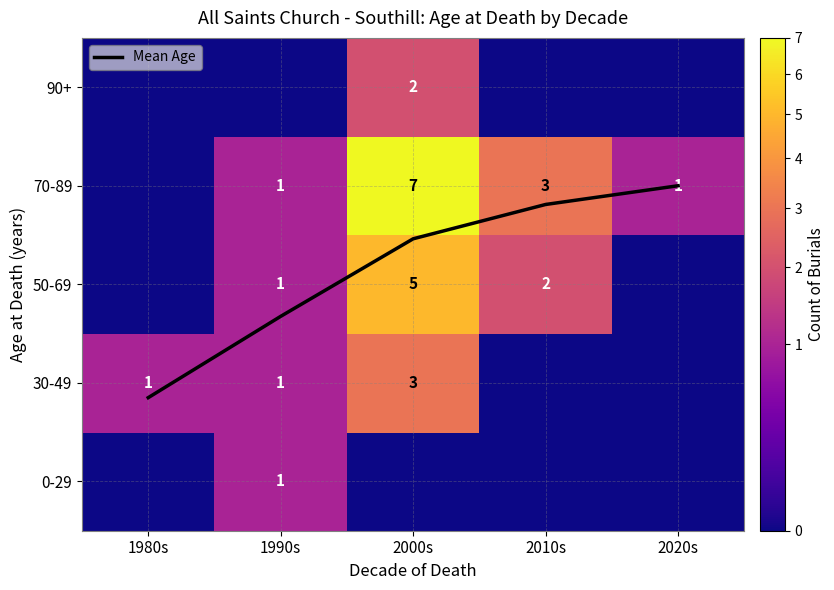

What is the greatest value displayed?

7.0